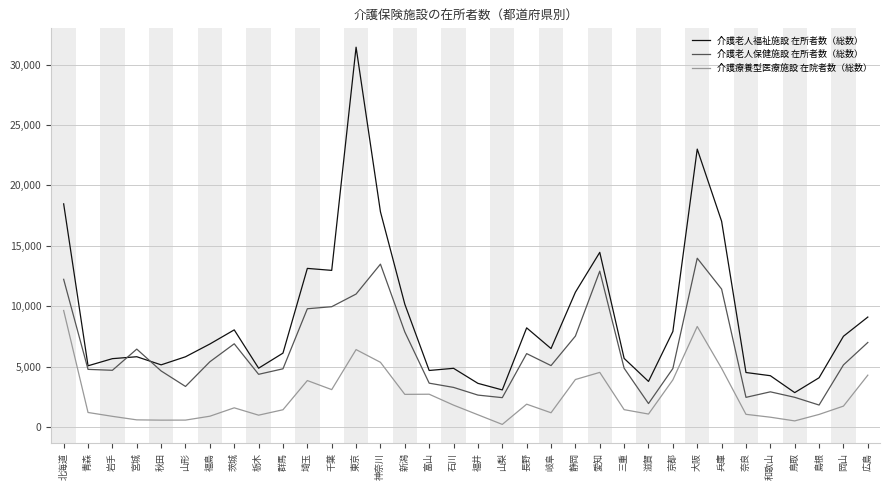

The value of 介護療養型医療施設 在院者数（総数） at 茨城 is 1586. True or false?

True